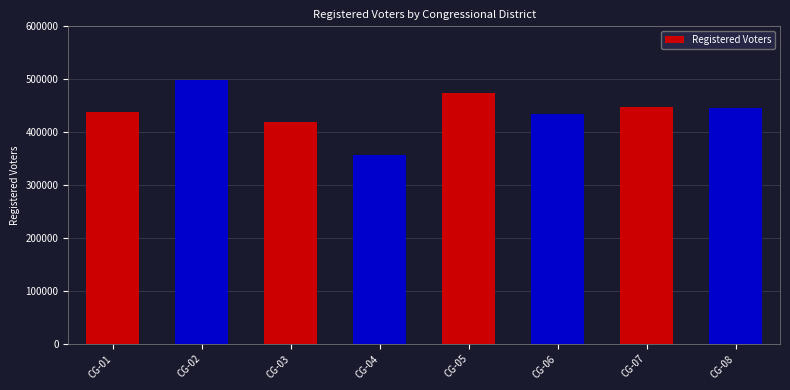

Which label corresponds to the largest value in the chart?

CG-02